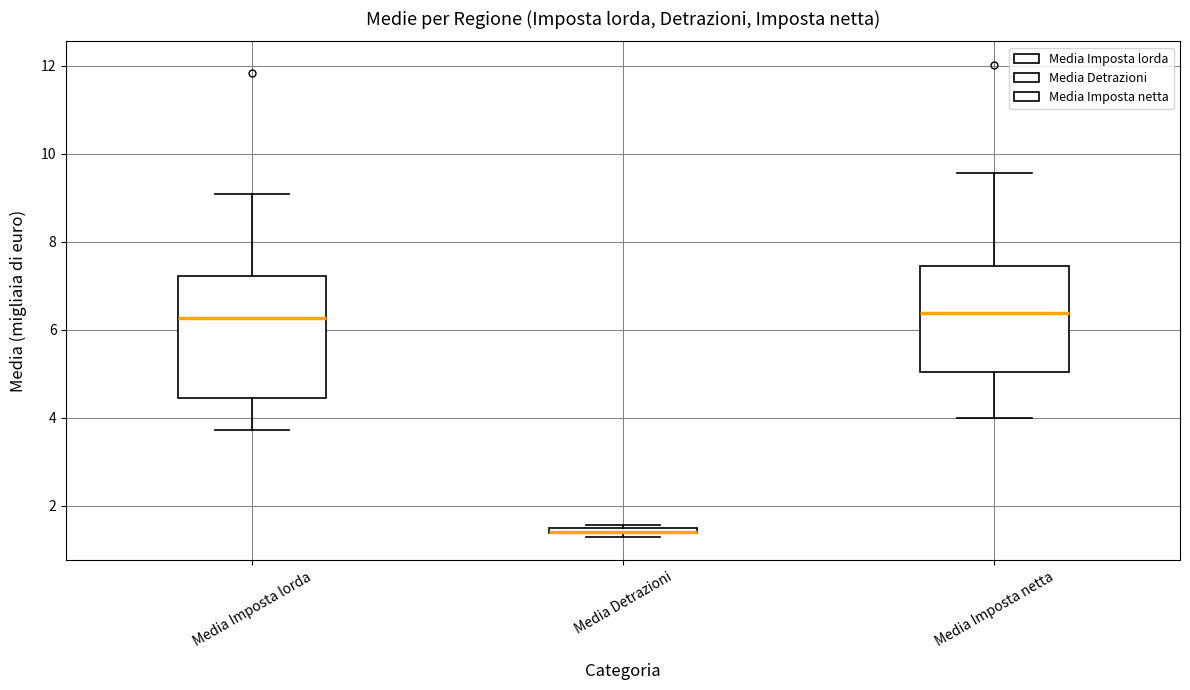

Which box is the tallest, from its lower edge to its upper edge?

Media Imposta lorda